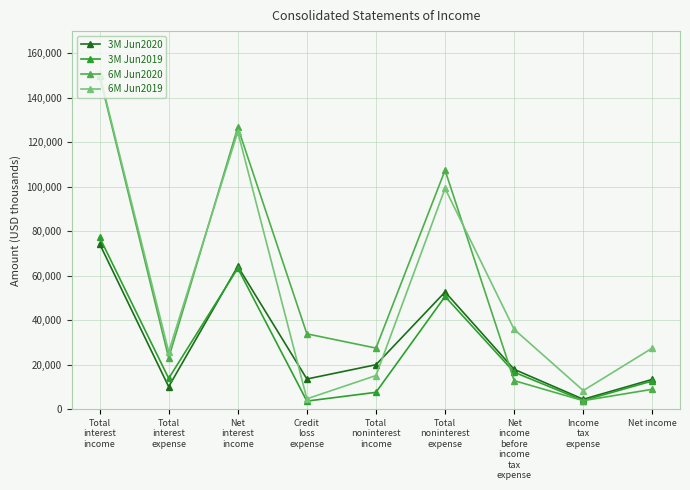

What is the smallest value displayed?

3681